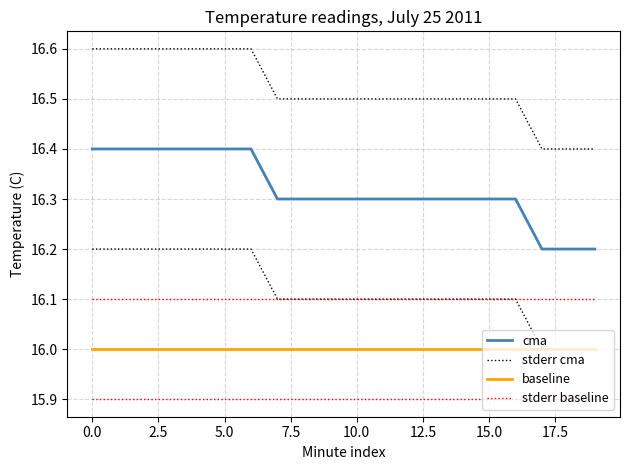

What is the average value of the stderr cma series?

16.5